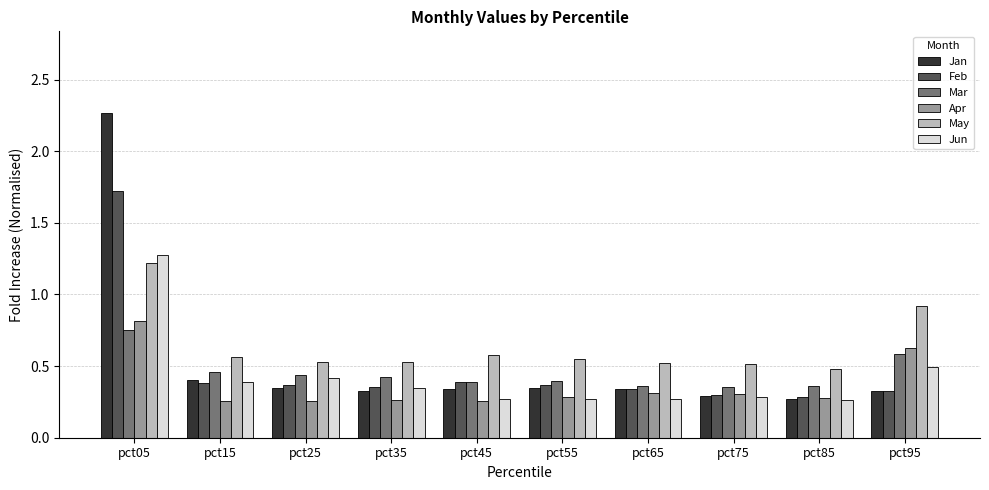

What is the total value across all series at pct05?

8.1